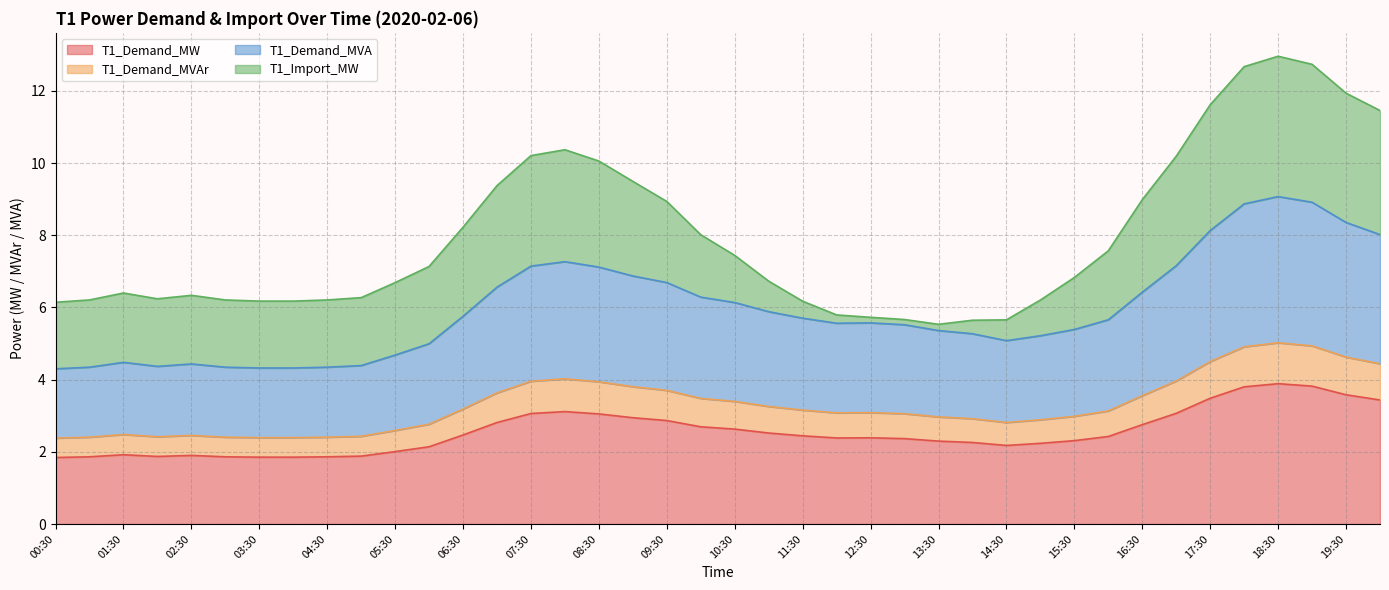

Is it true that T1_Demand_MW equals 2.4 at 17:30?

False